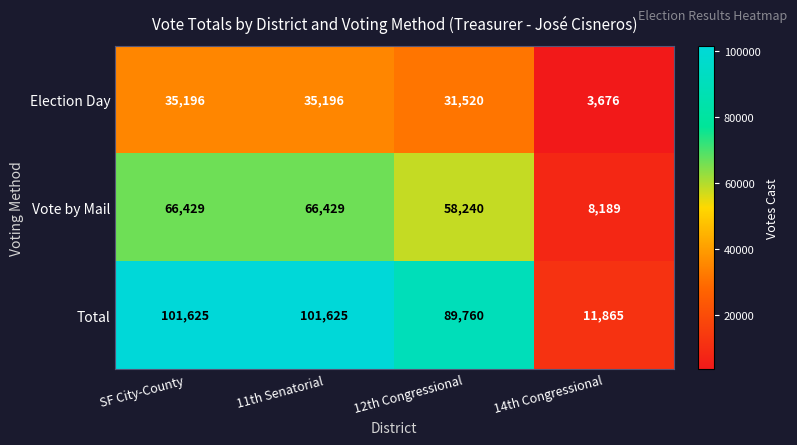

Reading left to right, what are all the values shown in this chart?

Election Day: SF City-County=35196	11th Senatorial=35196	12th Congressional=31520	14th Congressional=3676
Vote by Mail: SF City-County=66429	11th Senatorial=66429	12th Congressional=58240	14th Congressional=8189
Total: SF City-County=101625	11th Senatorial=101625	12th Congressional=89760	14th Congressional=11865